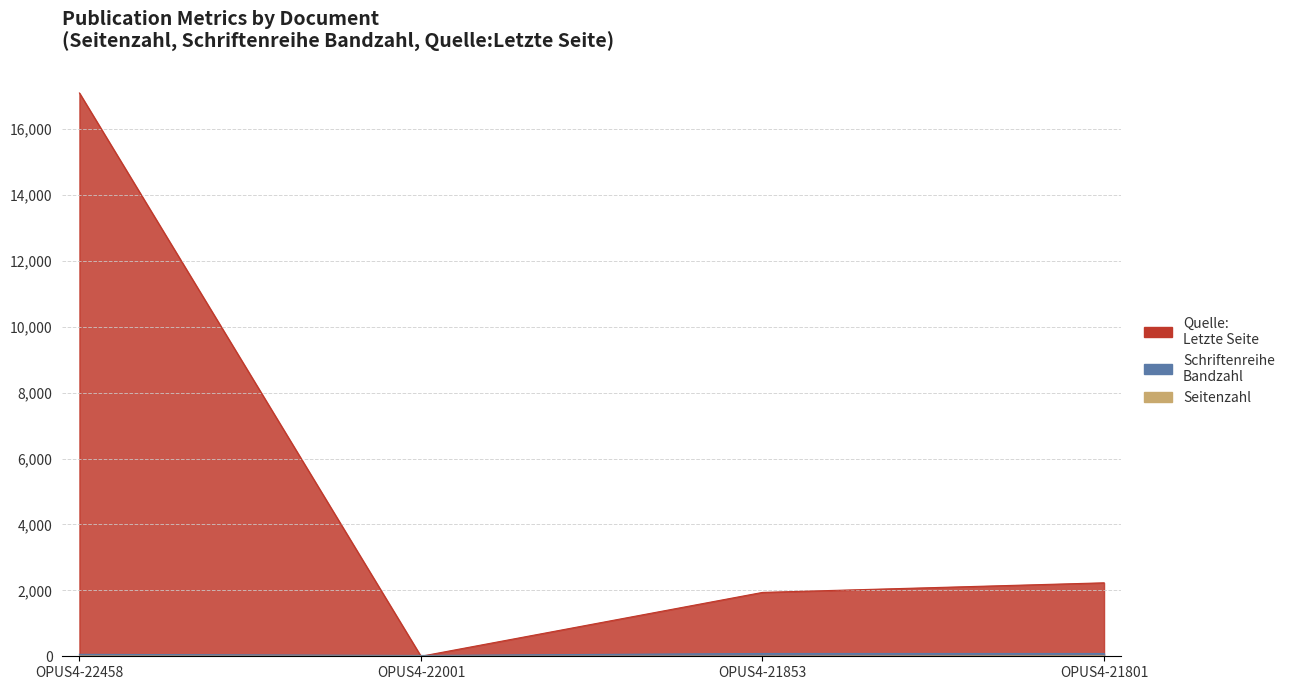

Reading left to right, list all the values displayed in this chart.

Seitenzahl: OPUS4-22458=6	OPUS4-22001=0	OPUS4-21853=4	OPUS4-21801=10
Schriftenreihe Bandzahl: OPUS4-22458=59	OPUS4-22001=25	OPUS4-21853=85	OPUS4-21801=85
Quelle:Letzte Seite: OPUS4-22458=17090	OPUS4-22001=0	OPUS4-21853=1938	OPUS4-21801=2229